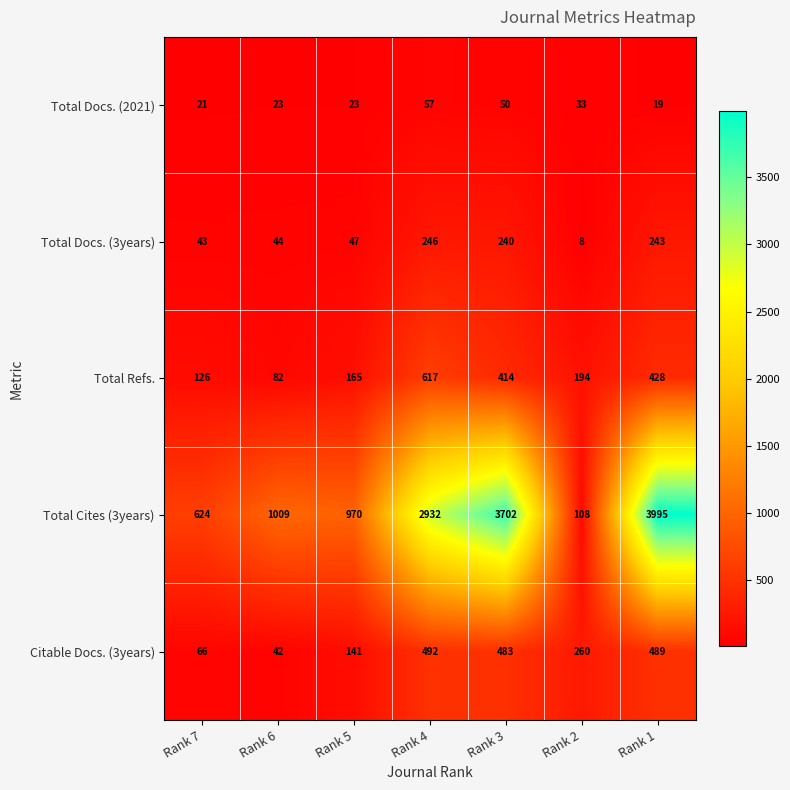

At which label is Total Docs. (3years) closest to 127?

Rank 5